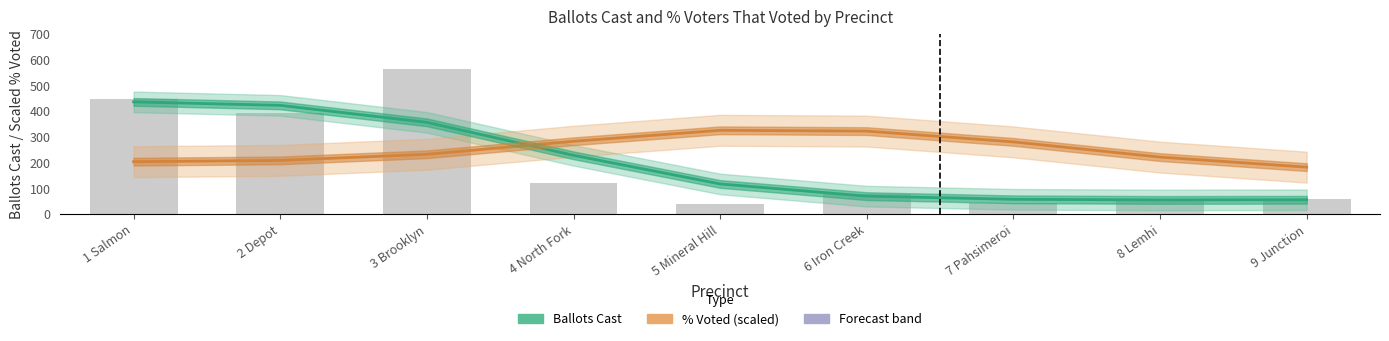

Reading right to left, what are all the values shown in this chart?

Ballots Cast (estimate): 55.1	54.5	56.9	69.2	116.5	227.6	355.6	421.5	435.1
% Voted × 600 (estimate): 181.7	220.7	279.8	321.6	324.8	282.2	231.6	207.9	203.0
Ballots Cast (raw): 57.0	54.0	44.0	78.0	38.0	119.0	564.0	390.0	448.0